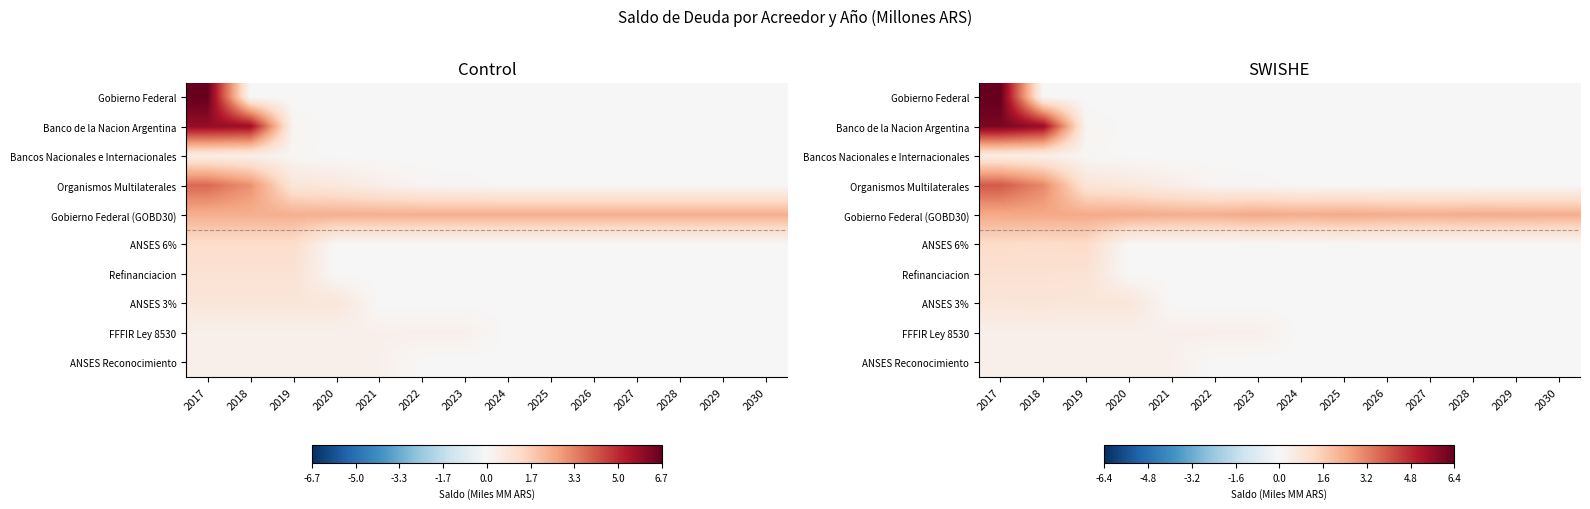

Is the value of FFFIR Ley 8530 at 2025 greater than the value of ANSES Reconocimiento at 2030?

No